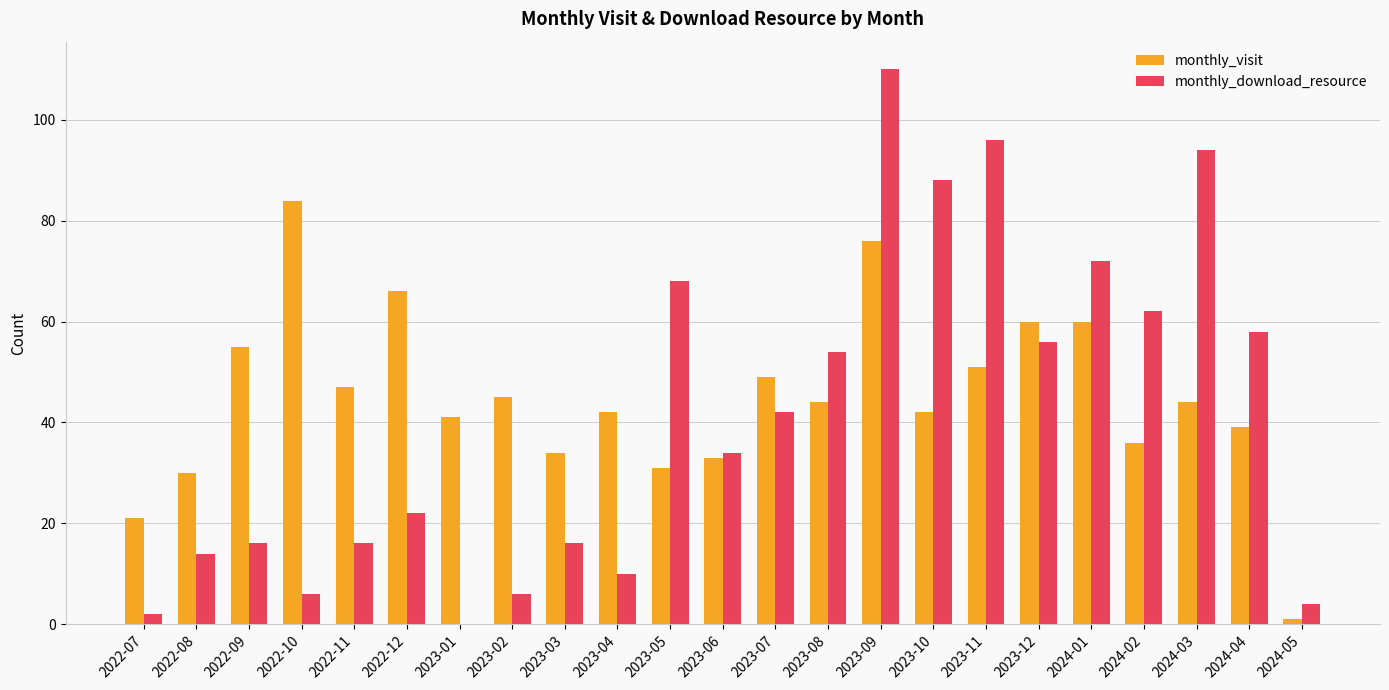

What is the sum of the monthly_download_resource values at 2023-04 and 2023-07?

52